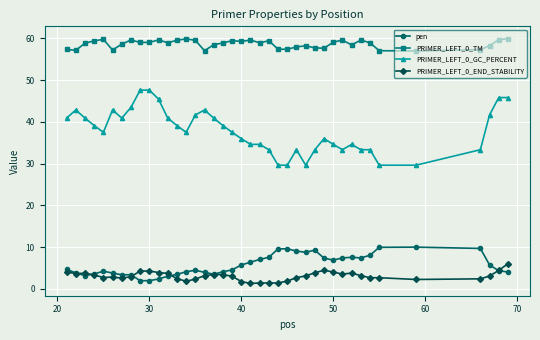

What is the value of the PRIMER_LEFT_0_GC_PERCENT point at the 7th from the left?

40.9